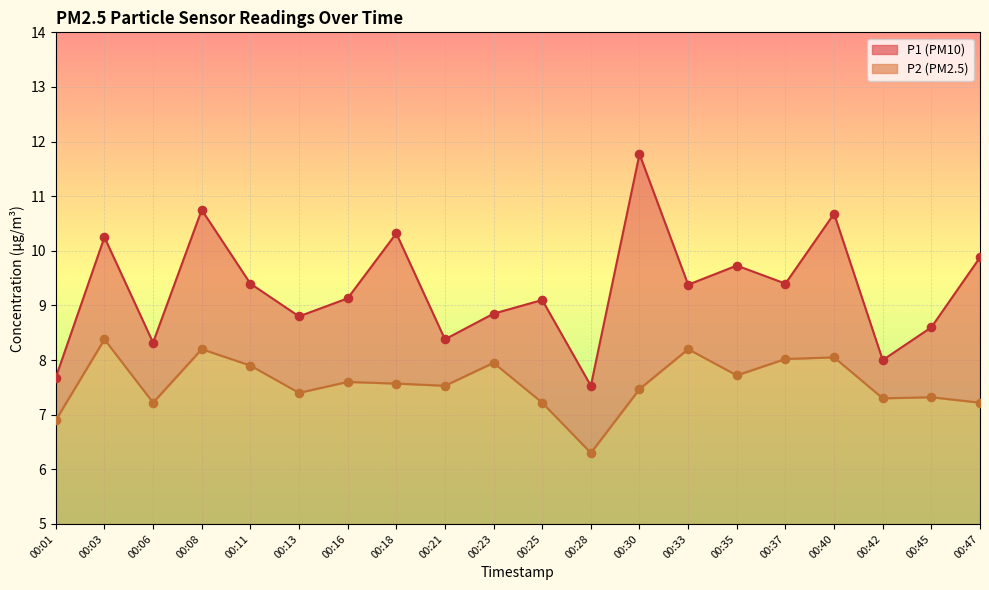

At how many categories does at least one series exceed 10?

5